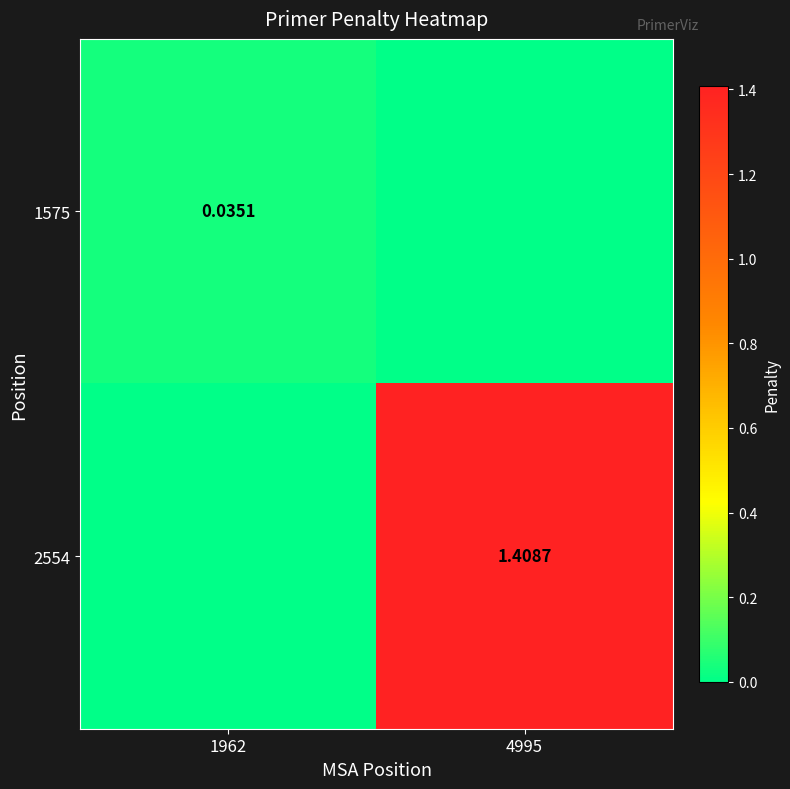

Between 4995 and 1962, which is larger?

1962